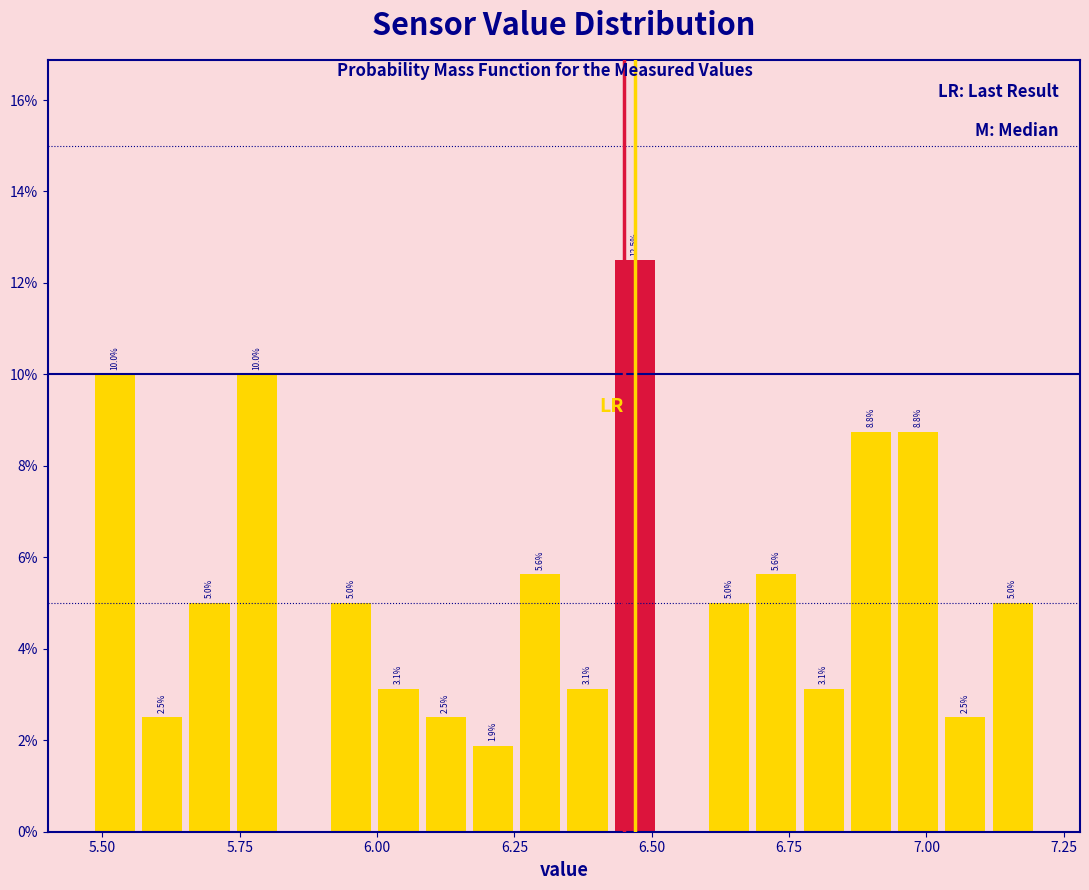

Read against the x-axis, roughly where is the centre of the tallest bar?

6.45